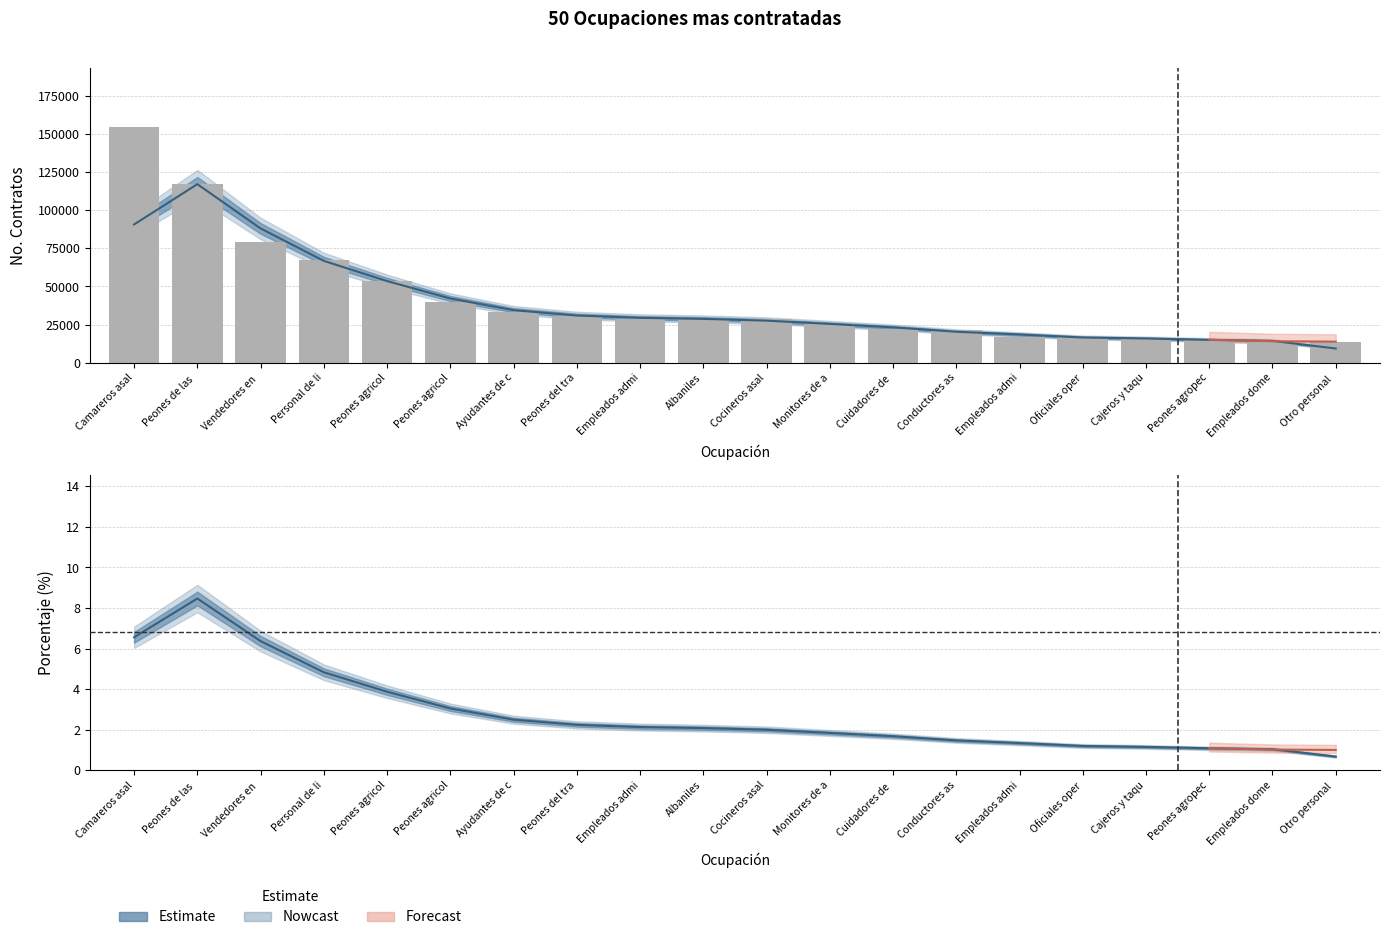

How many data points does each series have?

20